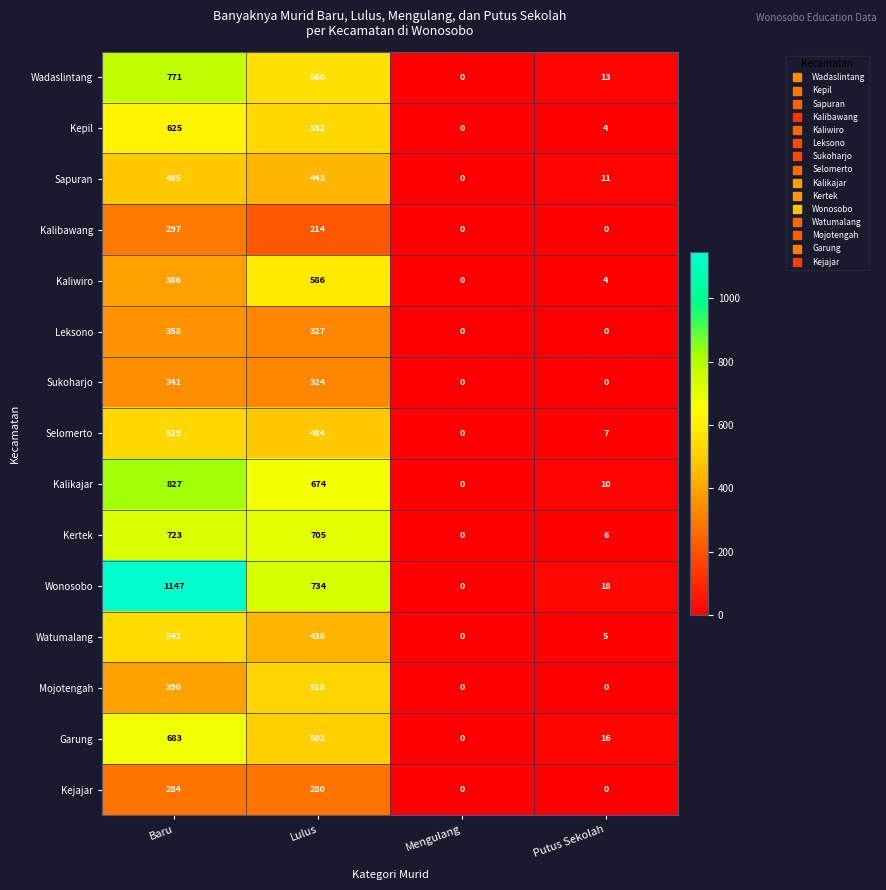

What is the sum of all Selomerto values?

1020